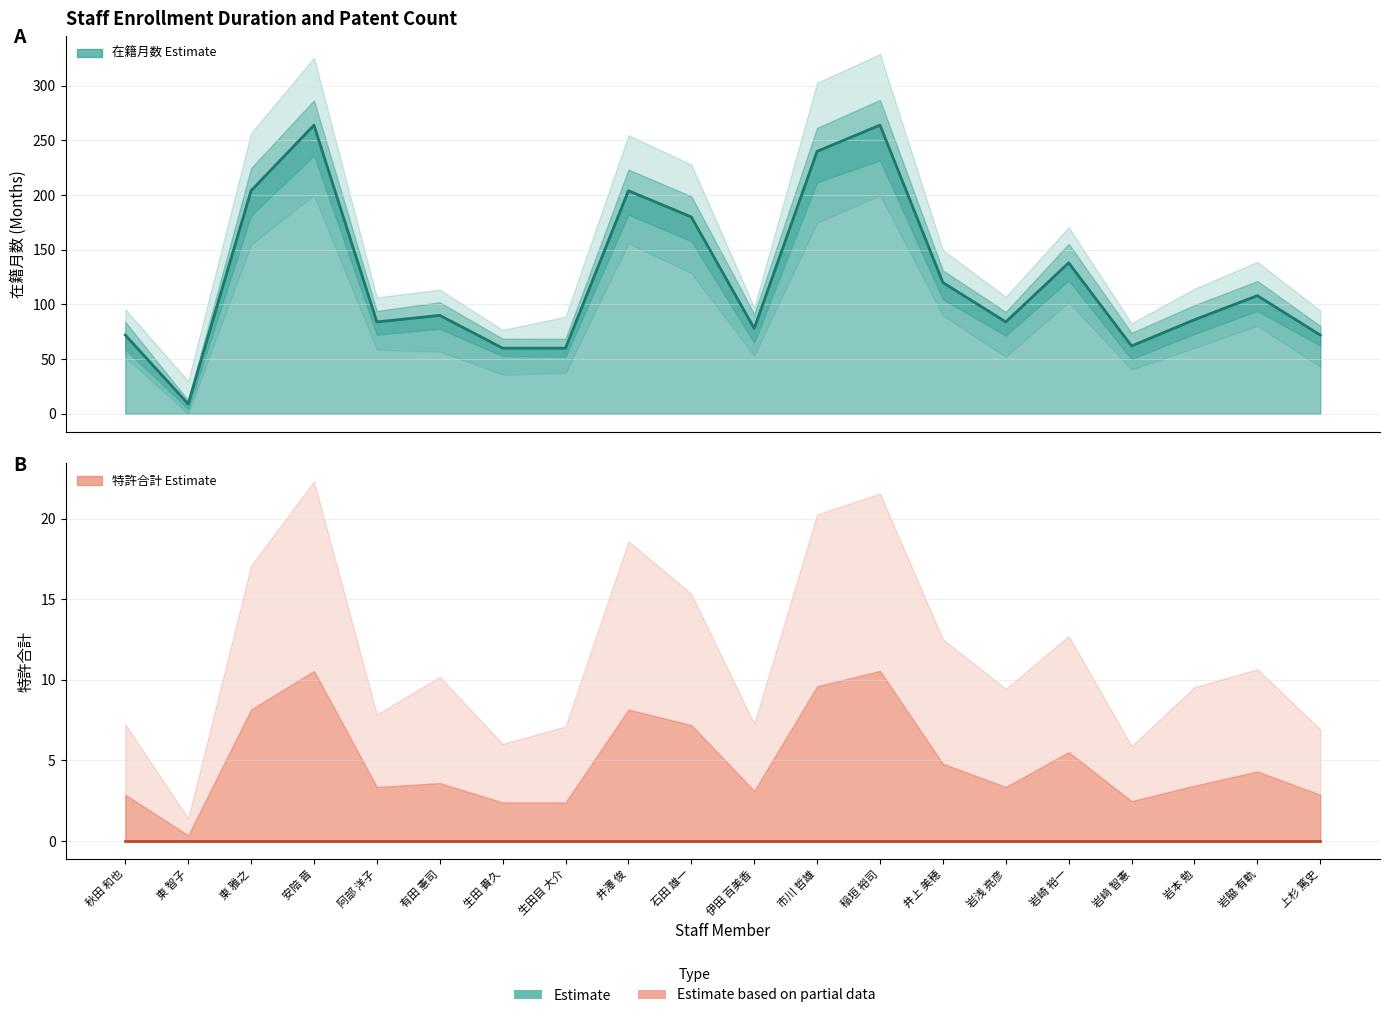

List the labels in order of value, smallest first.

東 智子, 生田 貴久, 生田目 大介, 岩﨑 智憲, 秋田 和也, 上杉 篤史, 伊田 百美香, 阿部 洋子, 岩浅 亮彦, 岩本 勉, 有田 憲司, 岩脇 有軌, 井上 美穂, 岩崎 裕一, 石田 雄一, 東 雅之, 井澤 俊, 市川 哲雄, 安陪 晋, 稲垣 裕司